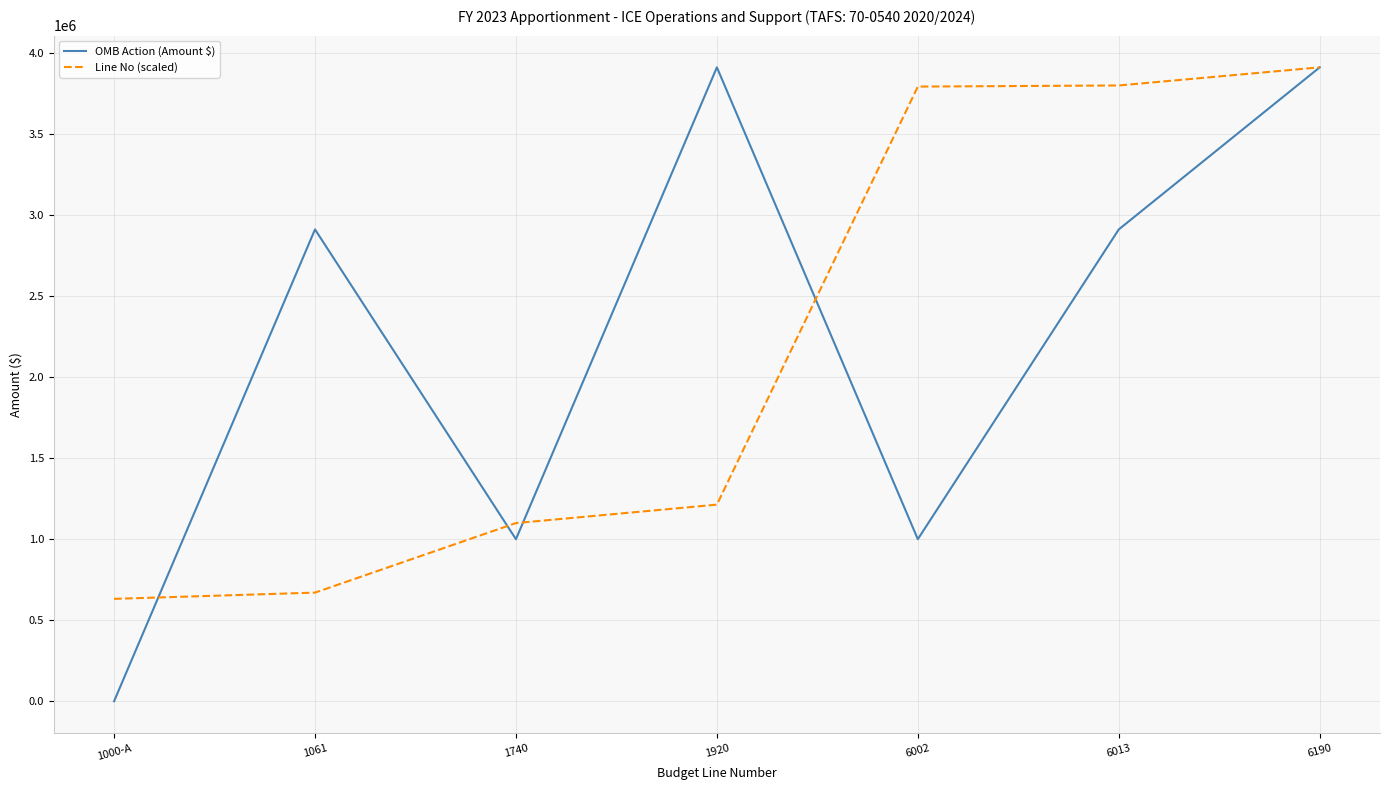

Which series changed the most between 6002 and 6190?

OMB Action (Amount $)